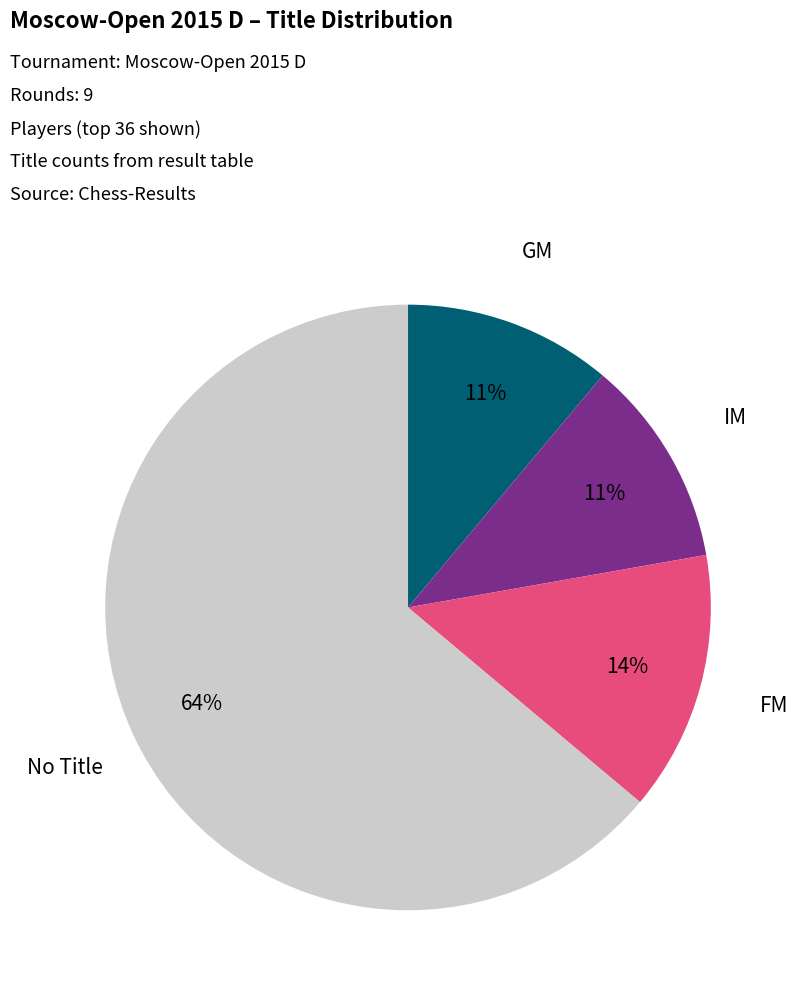

Which category has the biggest portion of the pie?

No Title